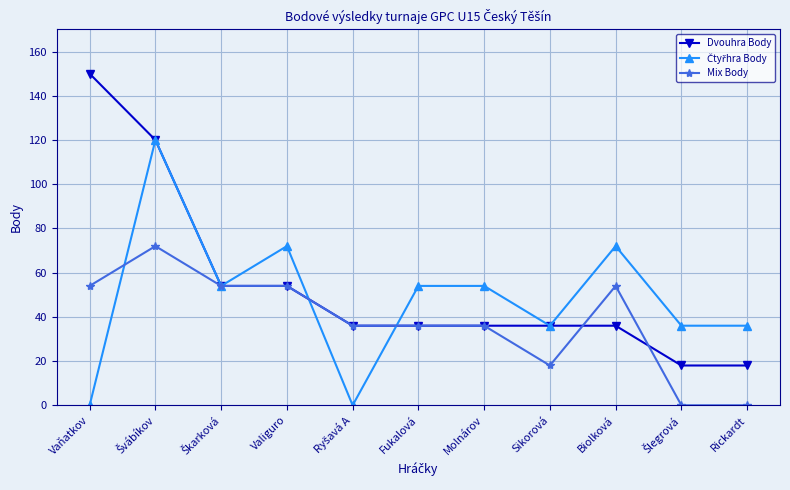

Is it true that Dvouhra Body equals 32 at Rickardt?

False